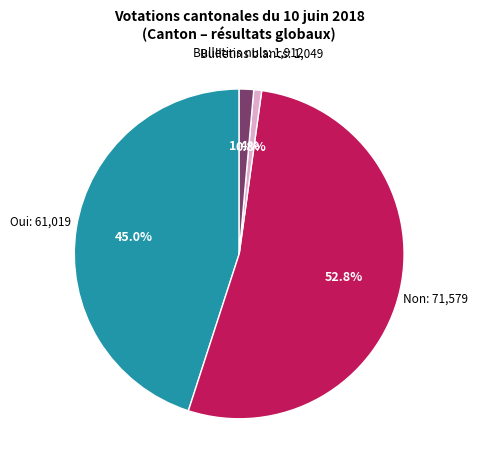

How many slices are in this pie chart?

4